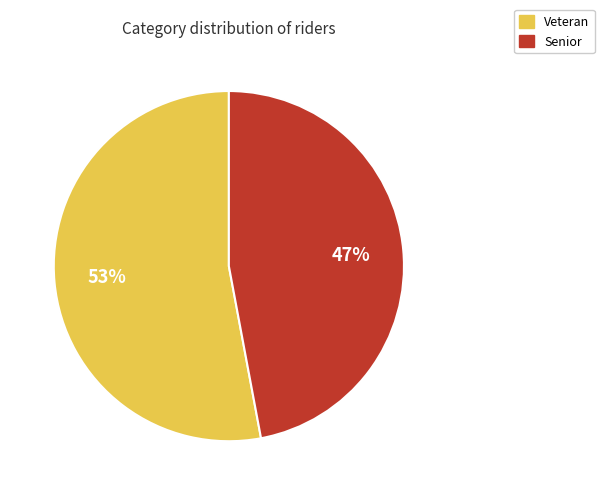

What is the majority slice?

Veteran